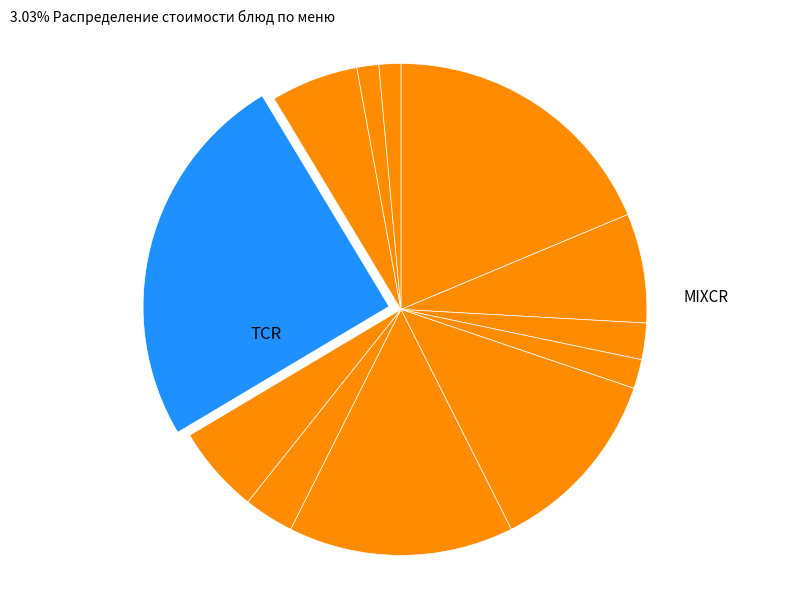

To the nearest percent, what is the average slice percentage?

8%